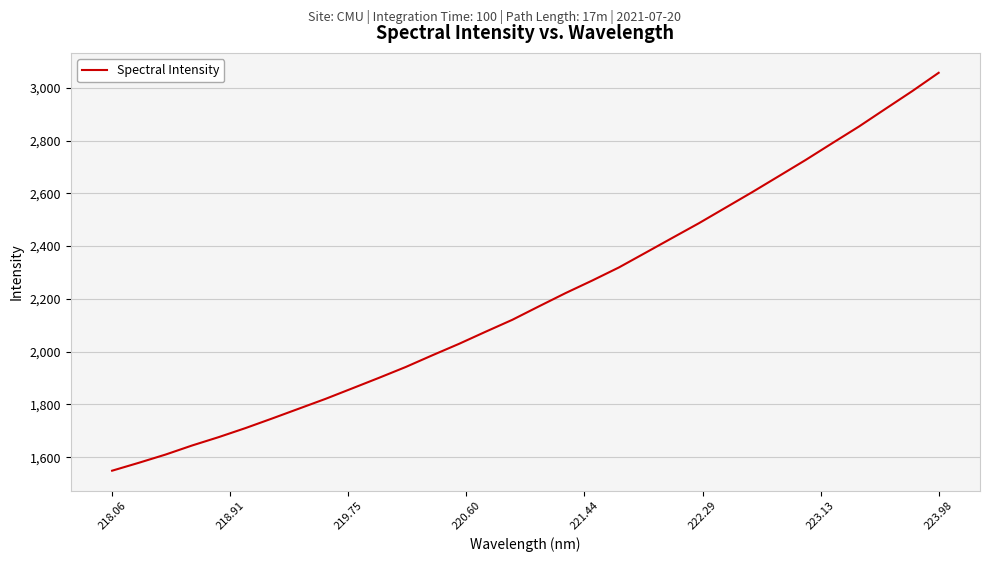

What is the greatest value displayed?

3057.0